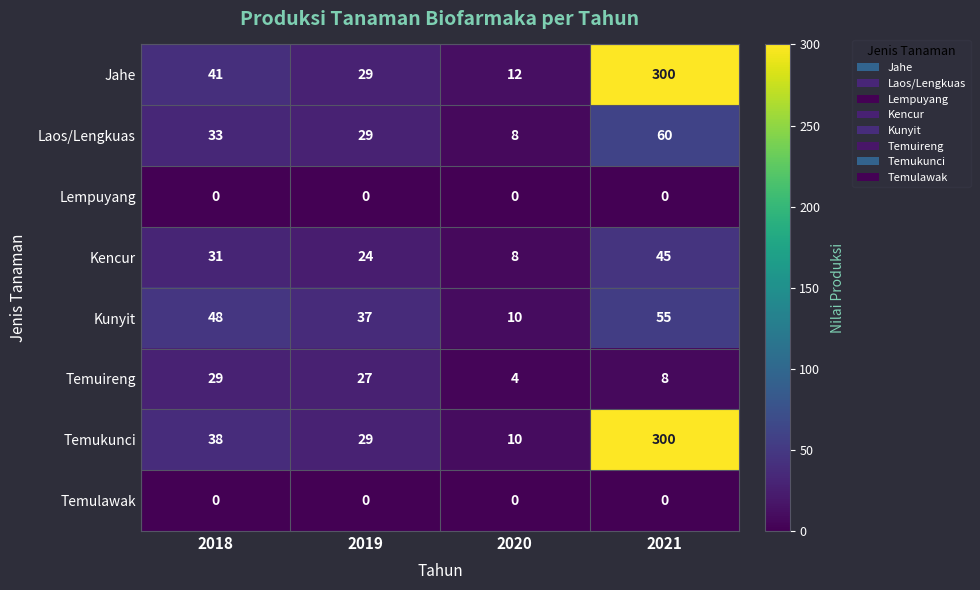

What is the total value across all series at 2019?

175